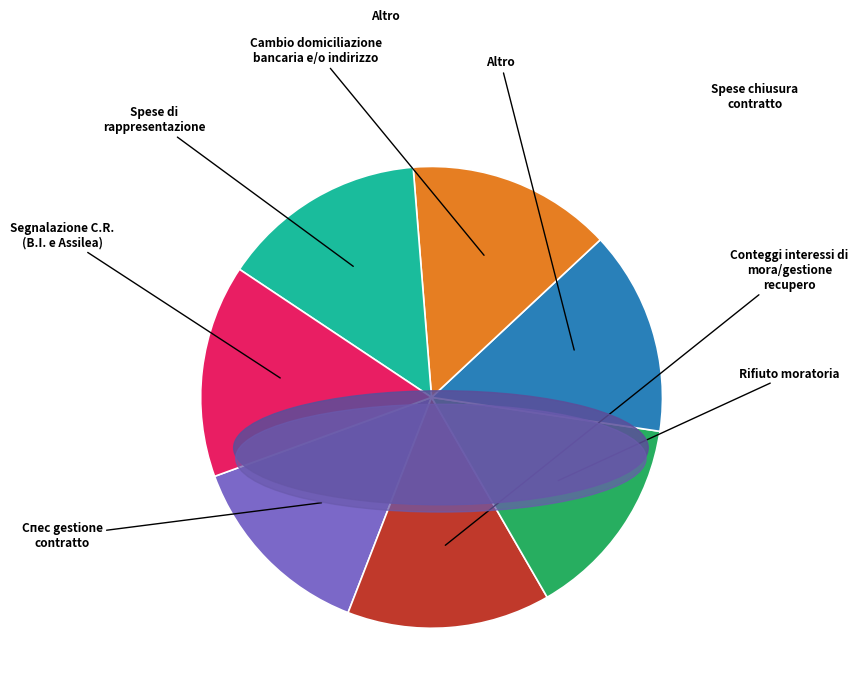

Does any single category account for the majority?

No